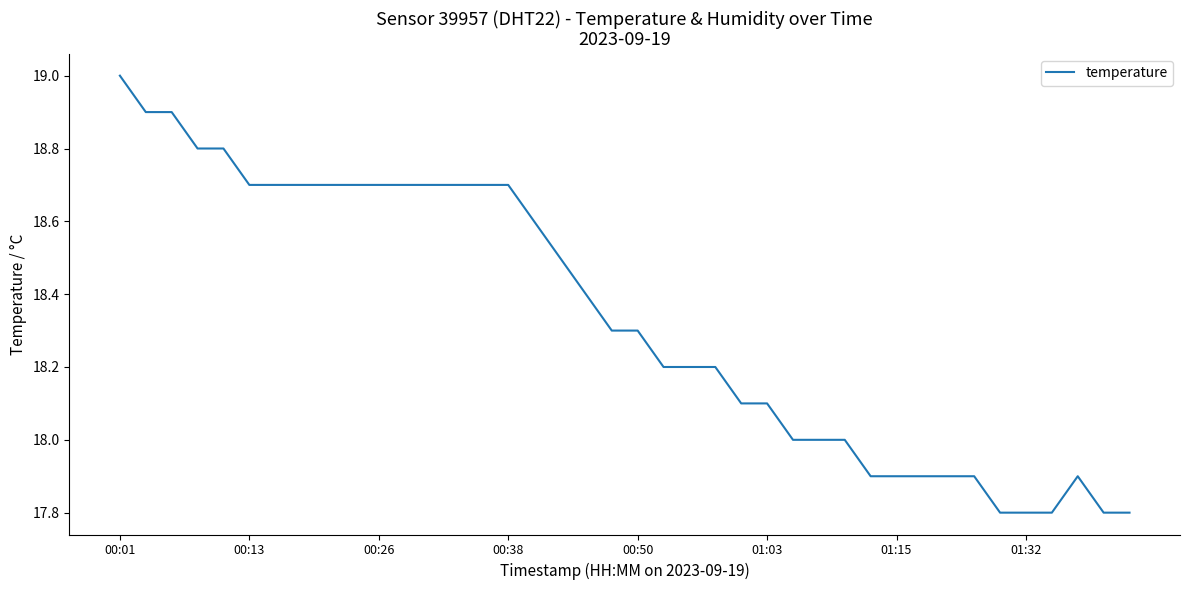

What is the minimum value shown in the chart?

17.8